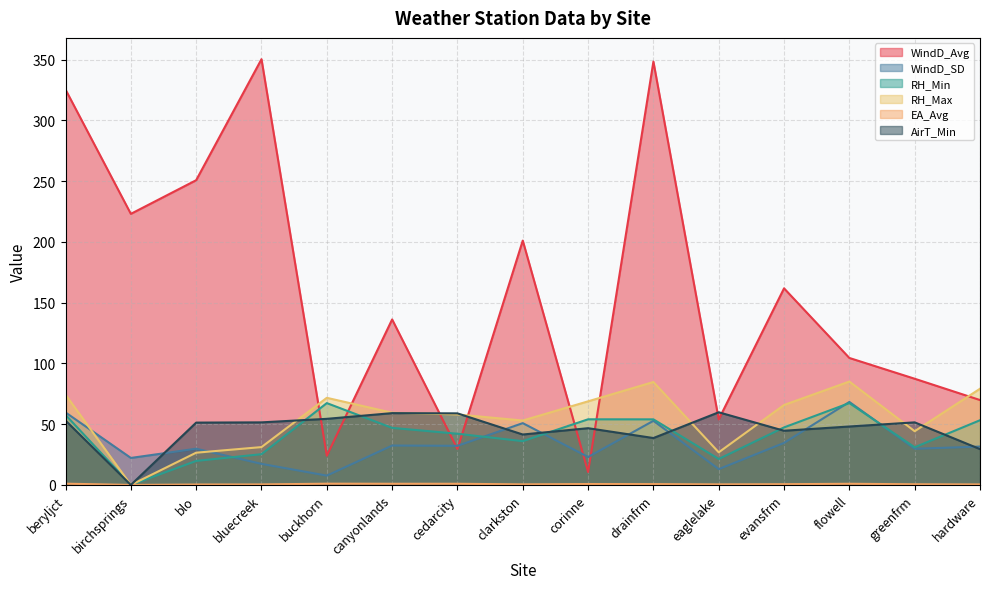

The RH_Max series shows 53.0 at clarkston. True or false?

True